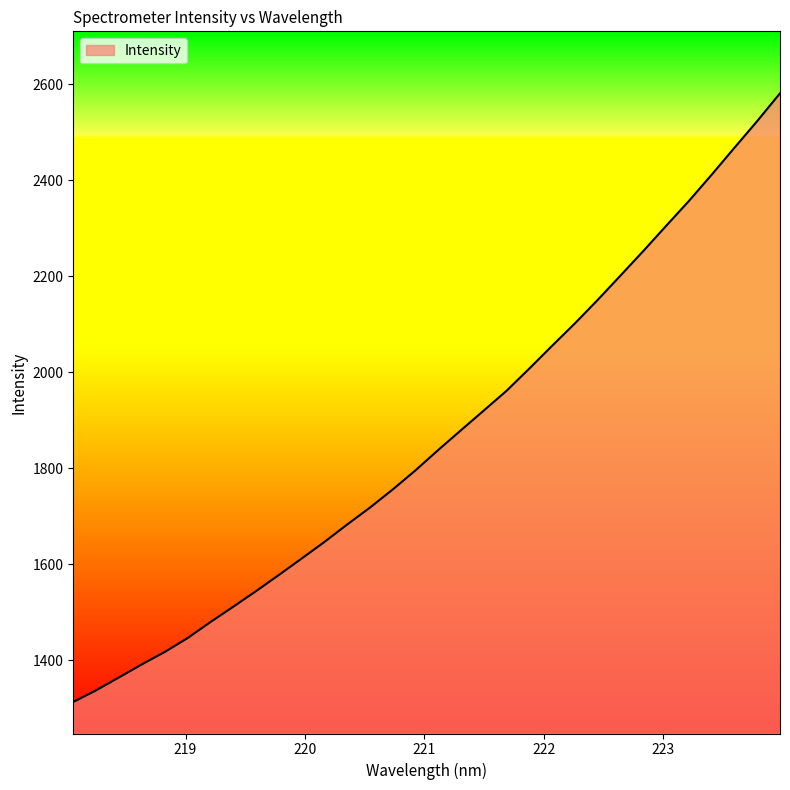

What is the minimum value shown in the chart?

1313.0